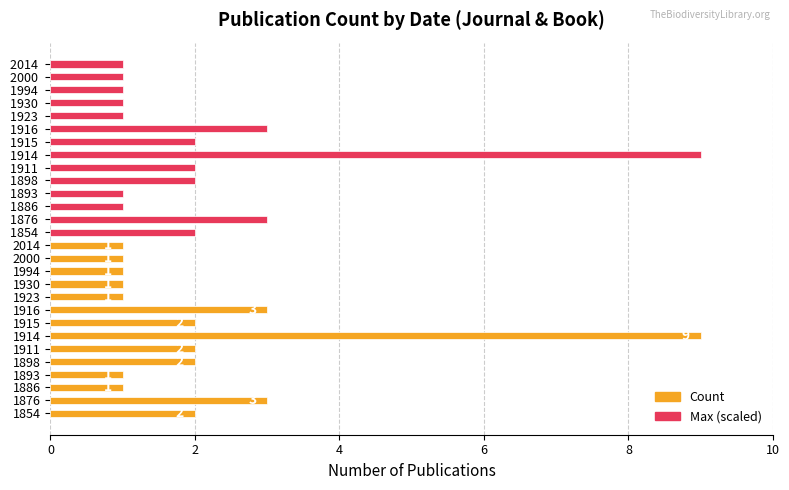

Reading left to right, transcribe all the data shown in this chart.

Count: 2	3	1	1	2	2	9	2	3	1	1	1	1	1
Max (scaled): 2	3	1	1	2	2	9	2	3	1	1	1	1	1